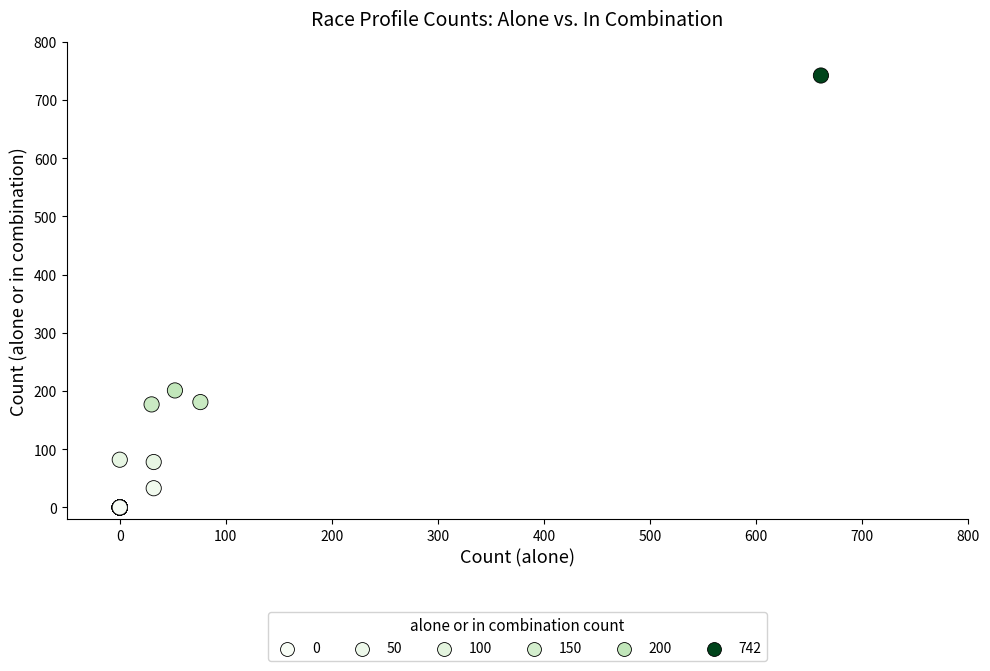

What Y value in the scatter plot is closest to 371?

201